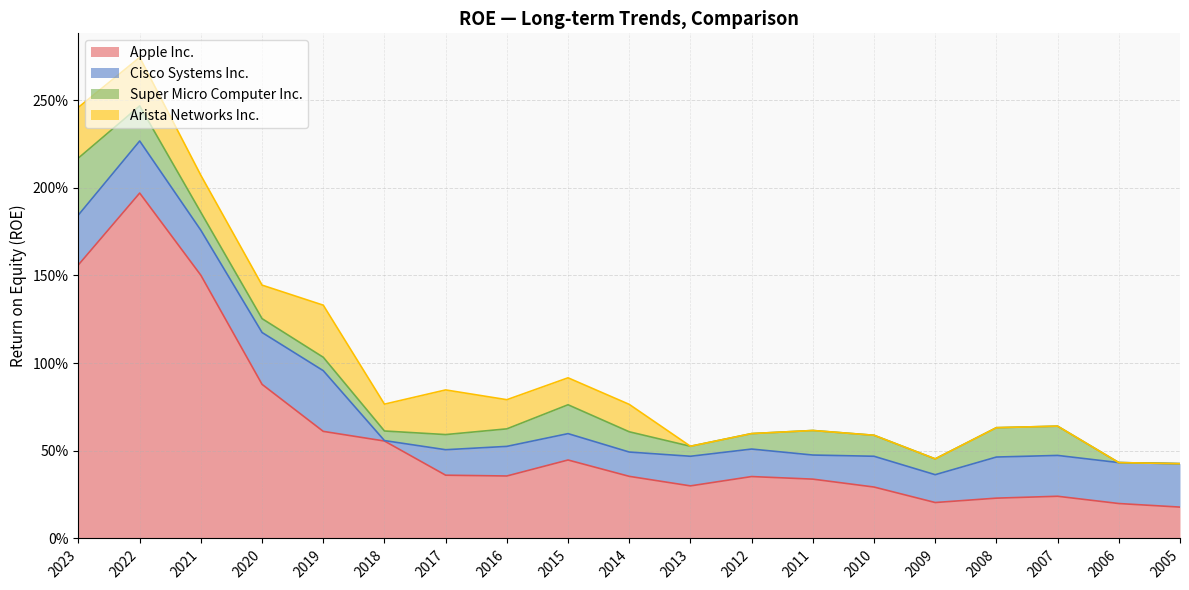

Reading right to left, what are all the values shown in this chart?

Apple Inc.: 0.2	0.2	0.2	0.2	0.2	0.3	0.3	0.4	0.3	0.4	0.4	0.4	0.4	0.6	0.6	0.9	1.5	2.0	1.6
Cisco Systems Inc.: 0.2	0.2	0.2	0.2	0.2	0.2	0.1	0.2	0.2	0.1	0.2	0.2	0.1	0.0	0.3	0.3	0.3	0.3	0.3
Super Micro Computer Inc.: 0.0	0.0	0.2	0.2	0.1	0.1	0.1	0.1	0.1	0.1	0.2	0.1	0.1	0.1	0.1	0.1	0.1	0.2	0.3
Arista Networks Inc.: 0.0	0.0	0.0	0.0	0.0	0.0	0.0	0.0	0.0	0.2	0.2	0.2	0.3	0.2	0.3	0.2	0.2	0.3	0.3